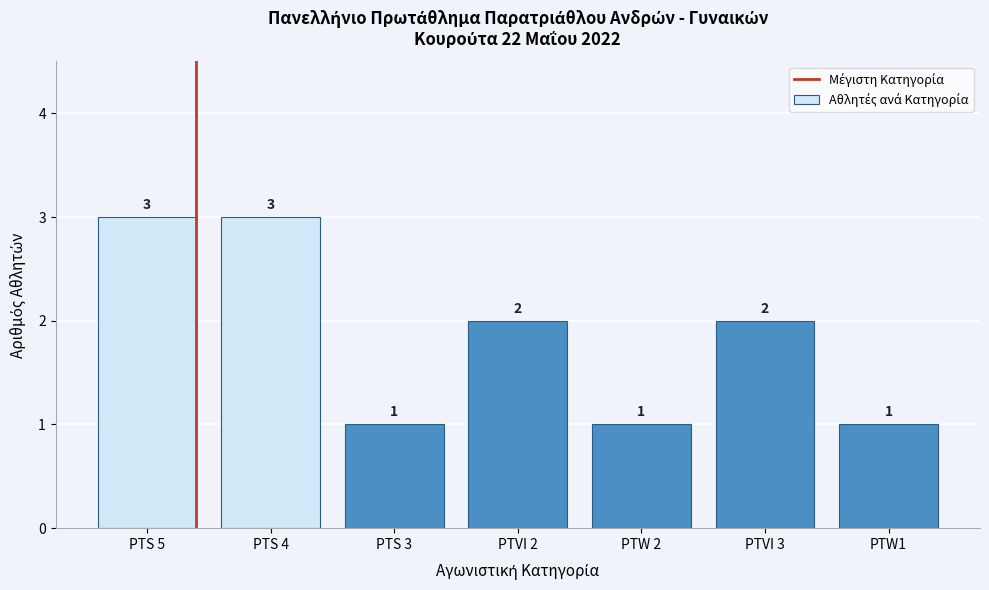

Reading left to right, what are all the values shown in this chart?

3	3	1	2	1	2	1